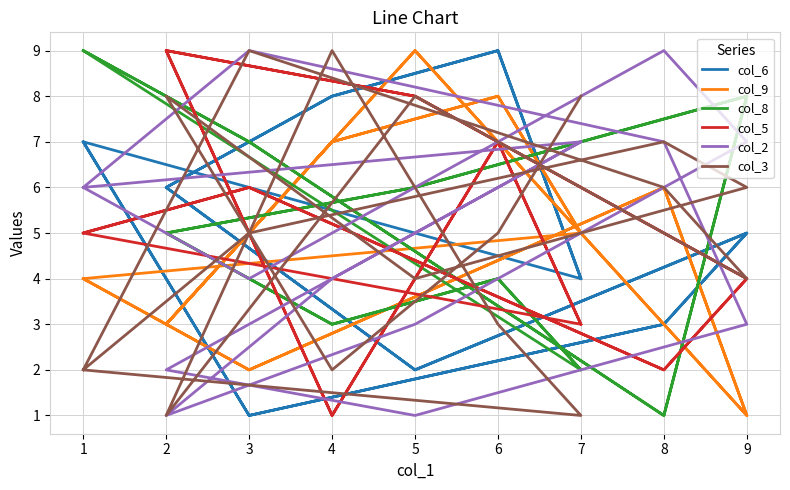

Which series has the largest total across all categories?

col_2